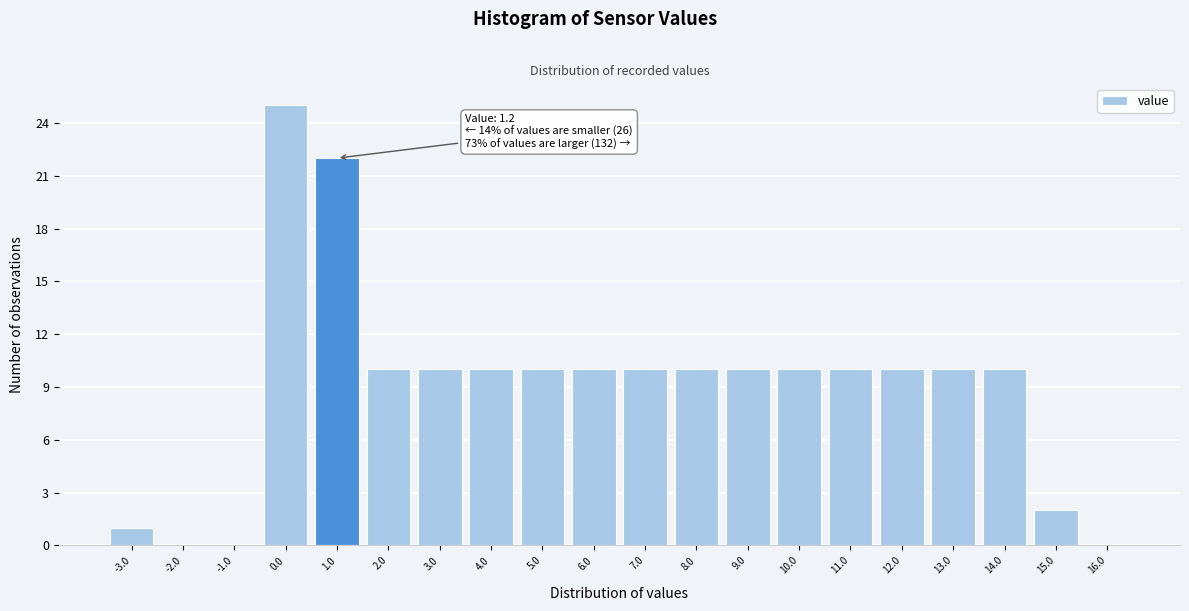

Reading right to left, extract all data points from this chart.

16.0=0	15.0=2	14.0=10	13.0=10	12.0=10	11.0=10	10.0=10	9.0=10	8.0=10	7.0=10	6.0=10	5.0=10	4.0=10	3.0=10	2.0=10	1.0=22	0.0=25	-1.0=0	-2.0=0	-3.0=1